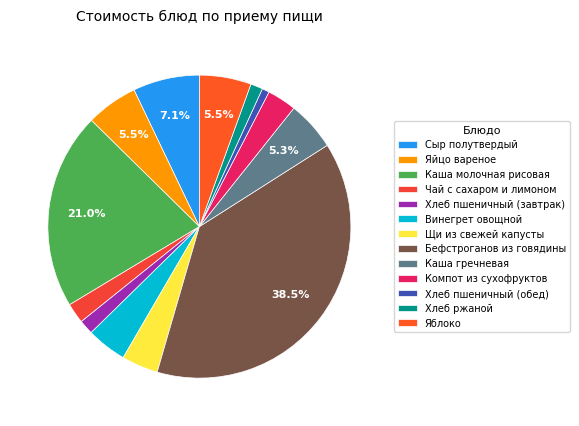

Does Компот из сухофруктов account for over 50% of the chart?

No